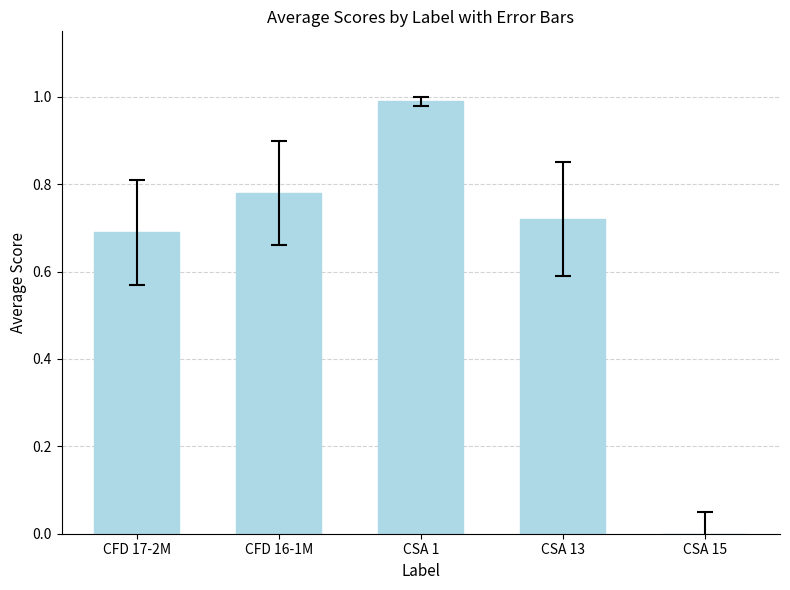

What is the sum of the values at CFD 16-1M and CSA 1?

1.8